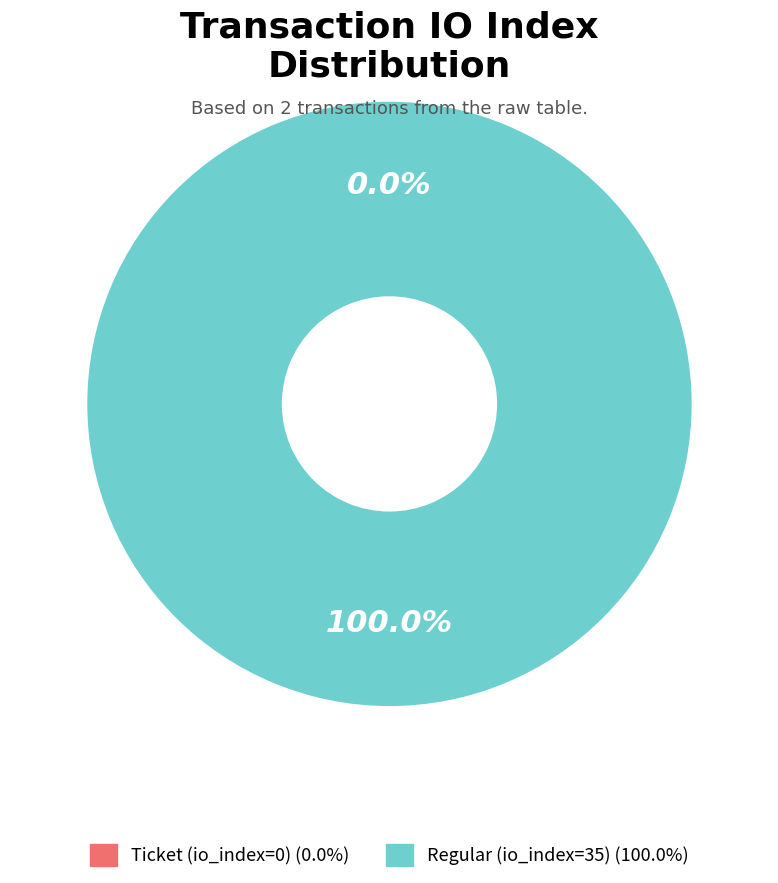

What percentage is the Regular (io_index=35) slice, to the nearest percent?

100%